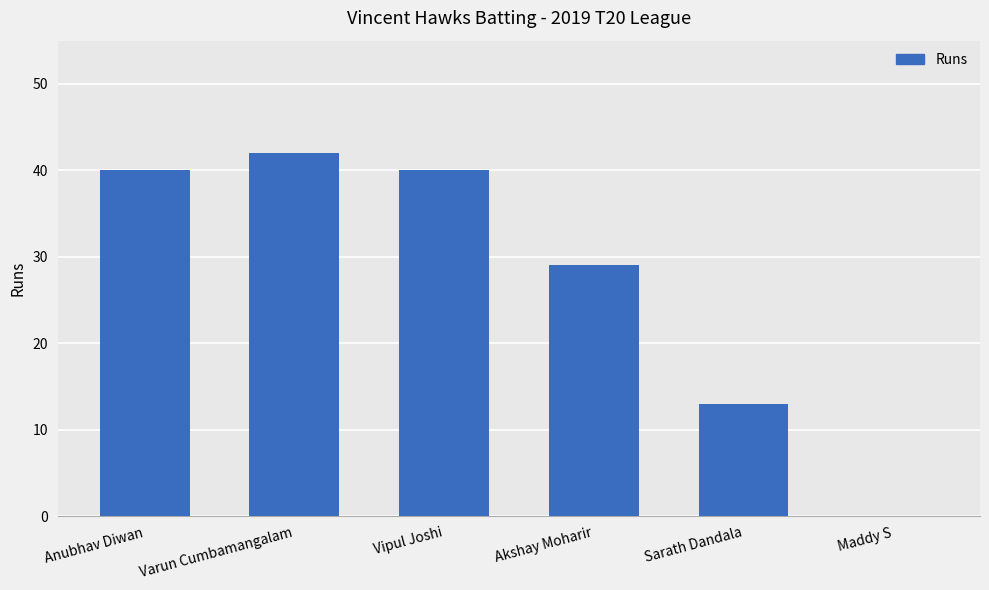

Reading right to left, list all the values displayed in this chart.

0	13	29	40	42	40